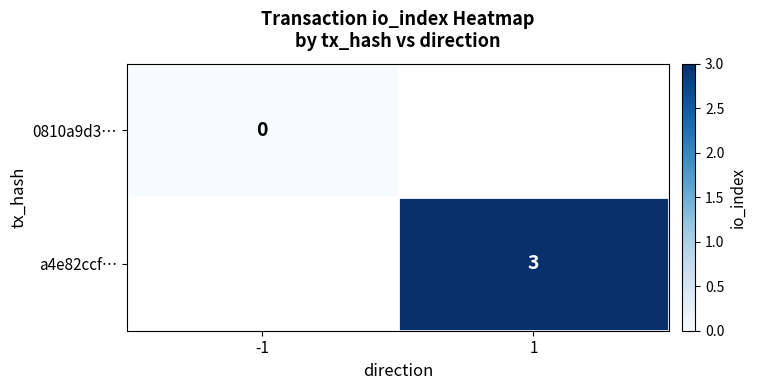

At which category does the chart reach its peak across all series?

1